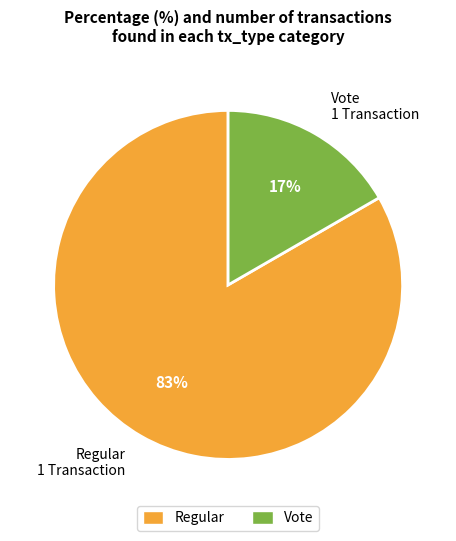

Which category has the smallest portion of the pie?

Vote 1 Transaction